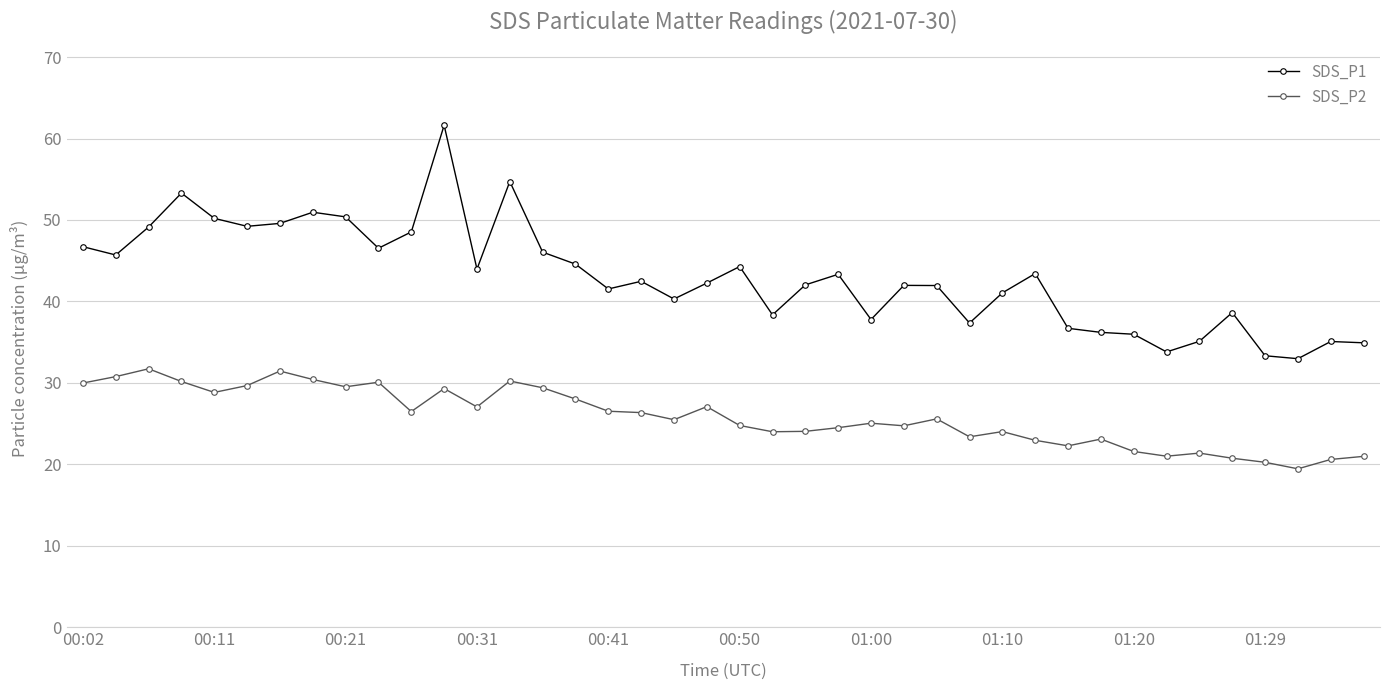

What is the difference between the maximum and minimum values in the SDS_P1 series?

28.7